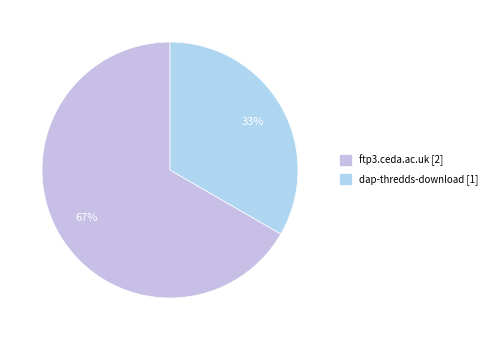

To the nearest percent, what is the combined percentage of ftp3.ceda.ac.uk and dap-thredds-download?

100%